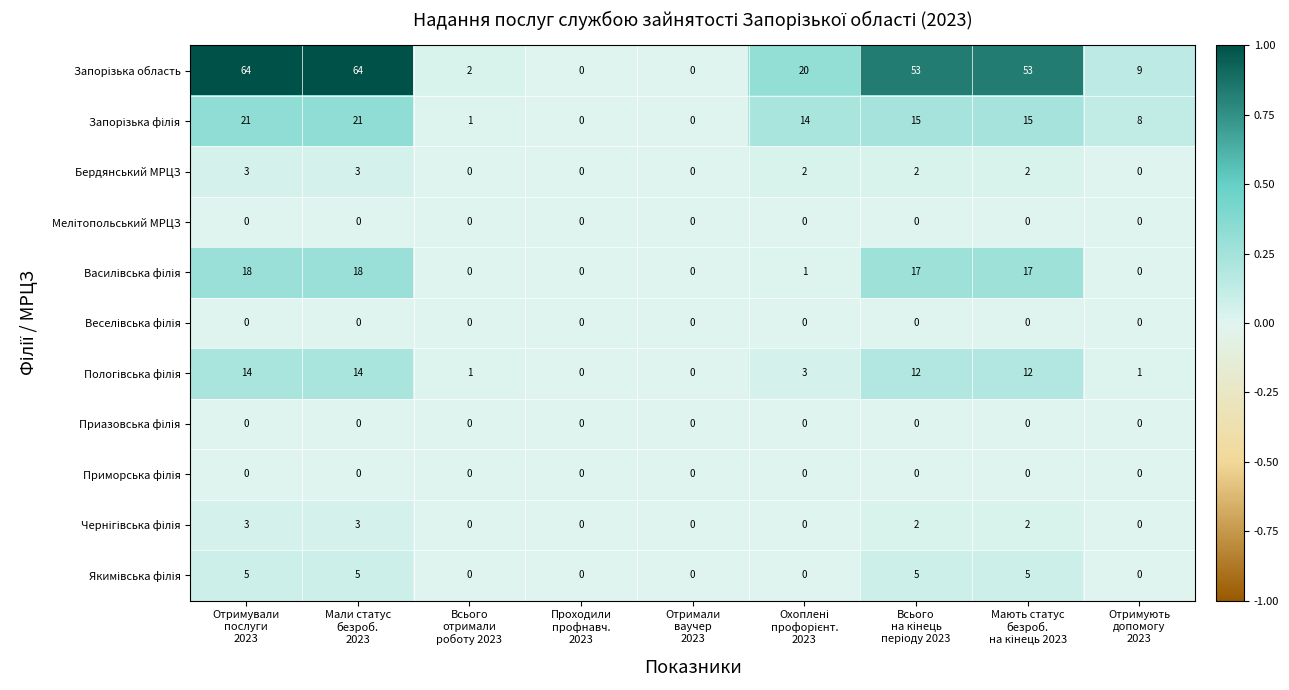

What is the greatest value displayed?

64